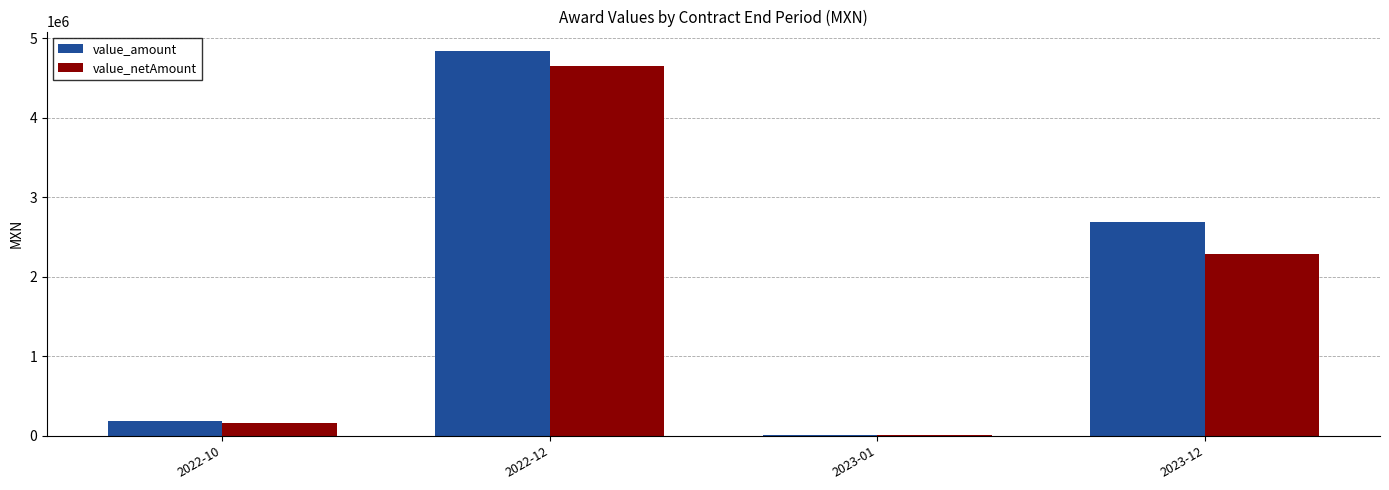

Is the value of value_netAmount at 2023-12 greater than the value of value_amount at 2022-12?

No